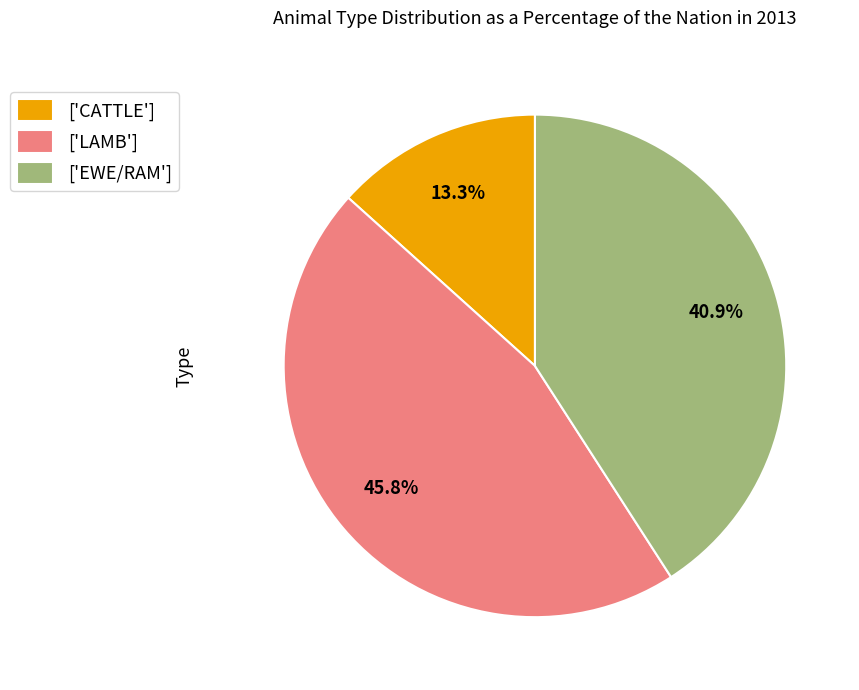

Count the number of slices in the pie.

3